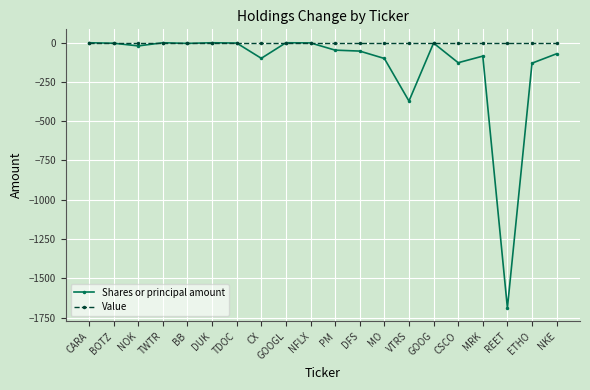

True or false: Shares or principal amount has more than 1 interior local peaks.

True